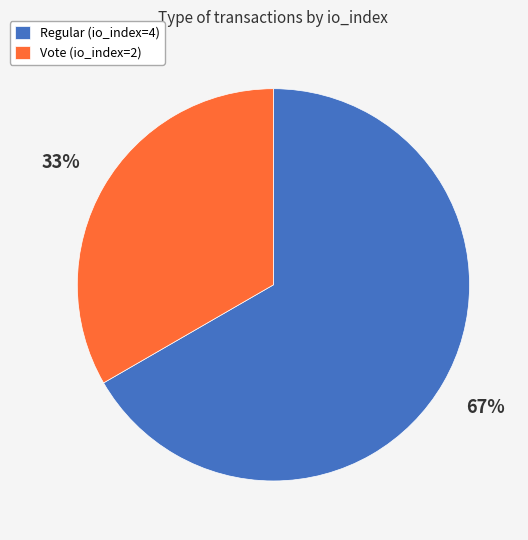

Do Vote (io_index=2) and Regular (io_index=4) together represent more than half of the pie?

Yes